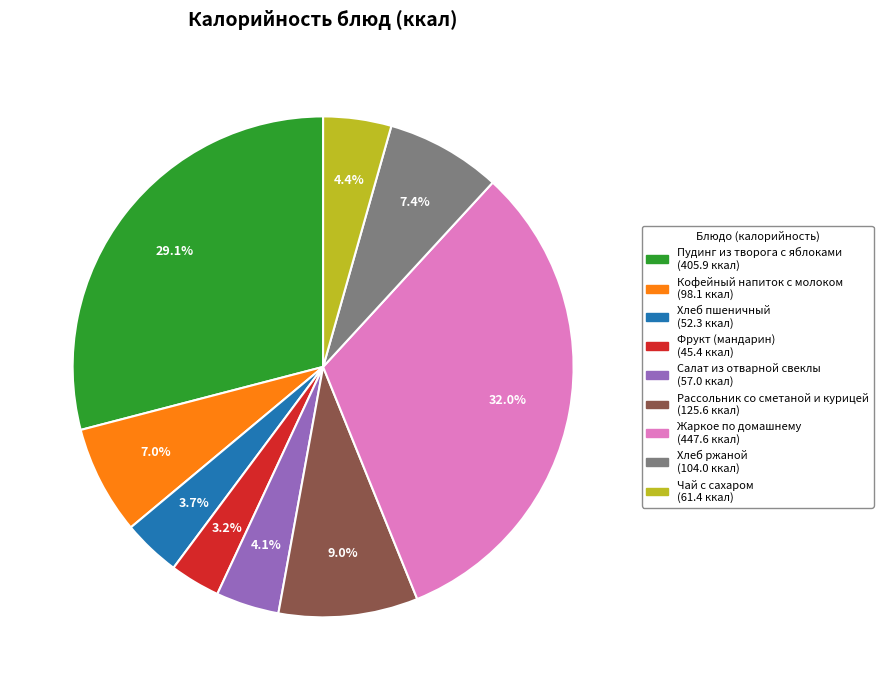

How many slices are in this pie chart?

9